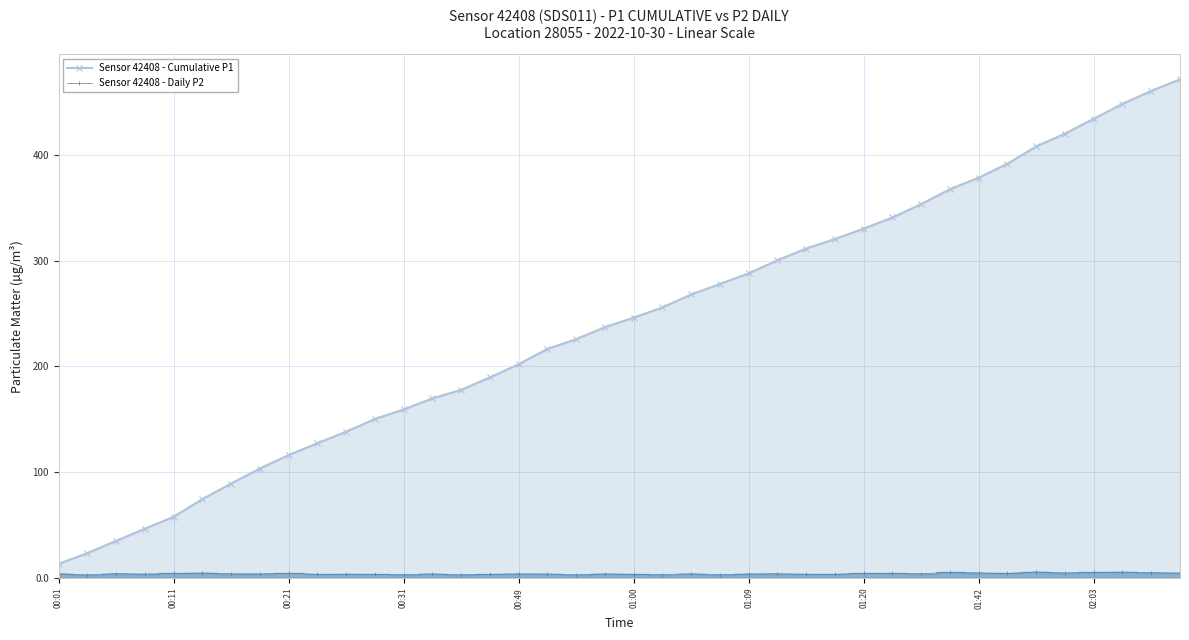

Between 15 and 37, which series saw the biggest shift?

Sensor 42408 - Cumulative P1